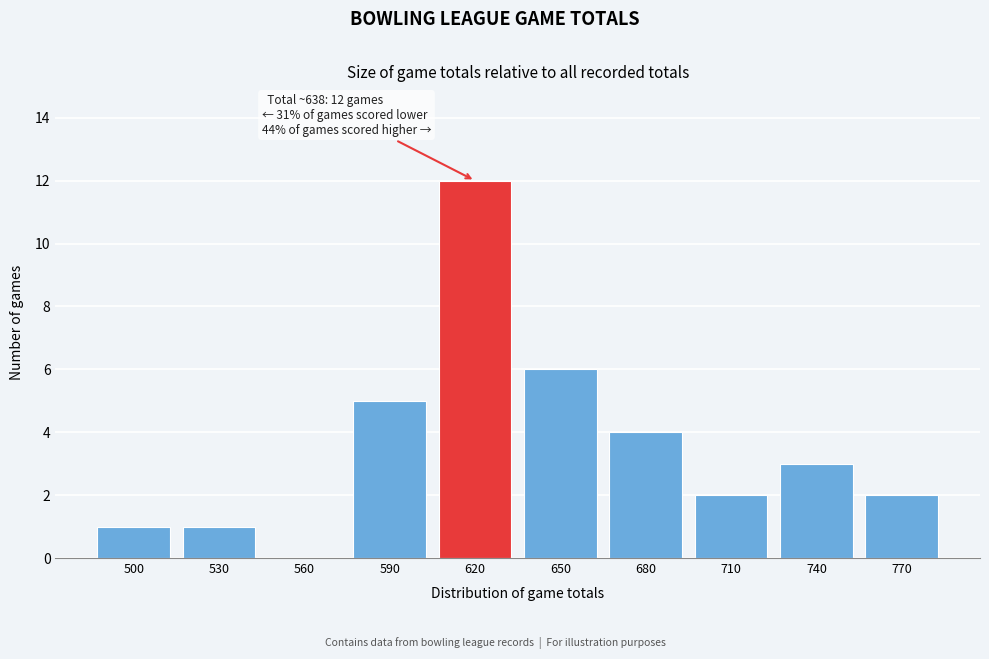

Reading left to right, extract all data points from this chart.

500=1	530=1	560=0	590=5	620=12	650=6	680=4	710=2	740=3	770=2